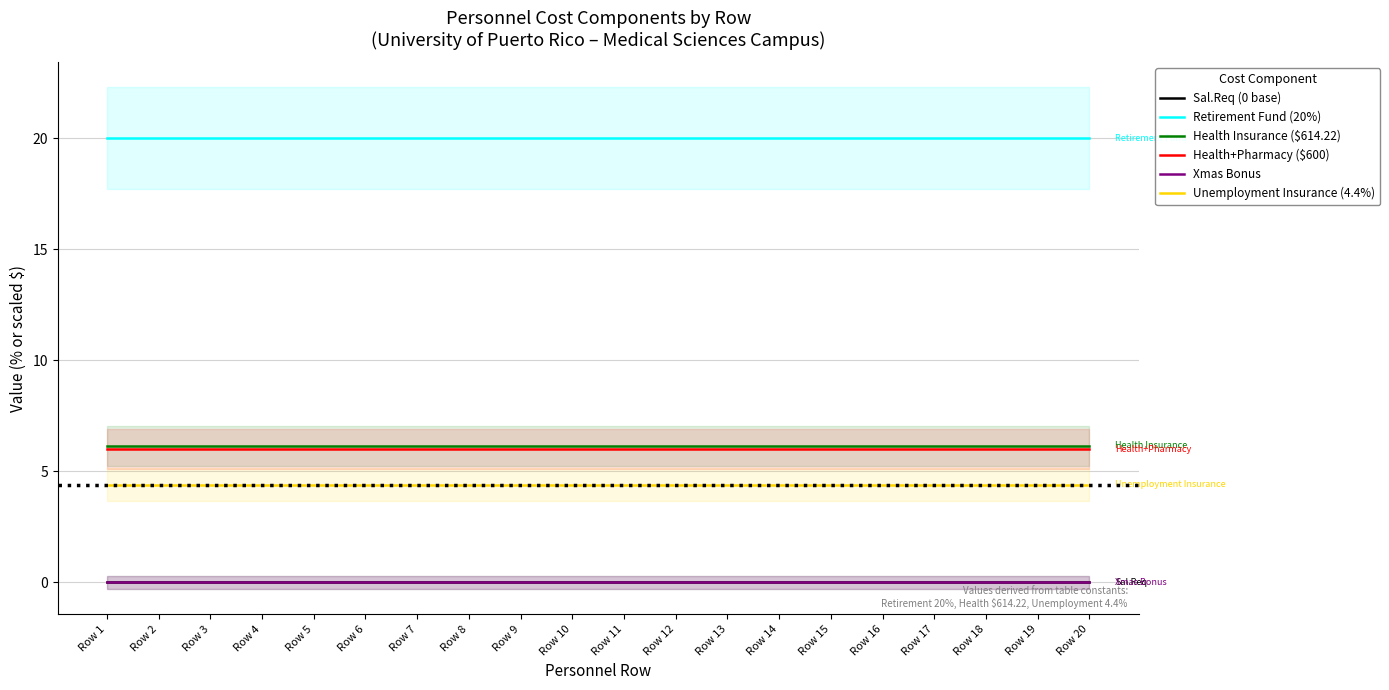

Between Row 3 and Row 19, which series saw the biggest shift?

Sal.Req (0 base)